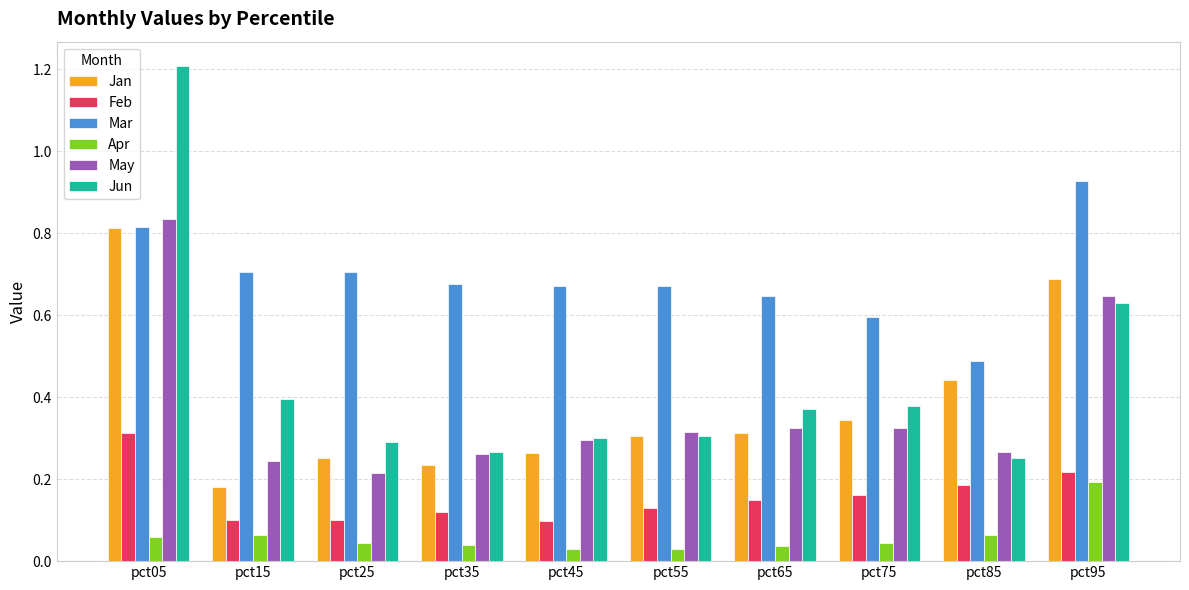

How many bars are there in each group?

6